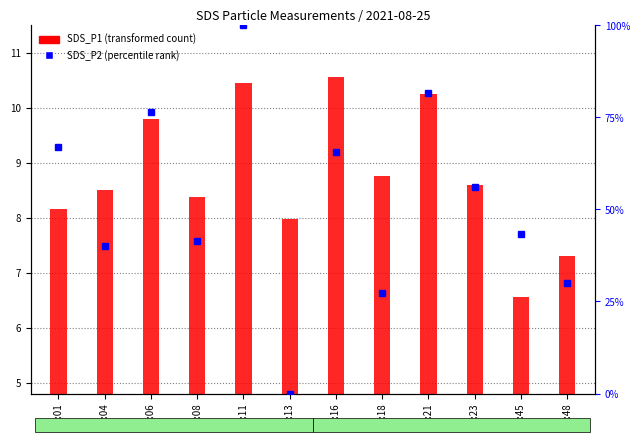

How many data points does each series have?

12